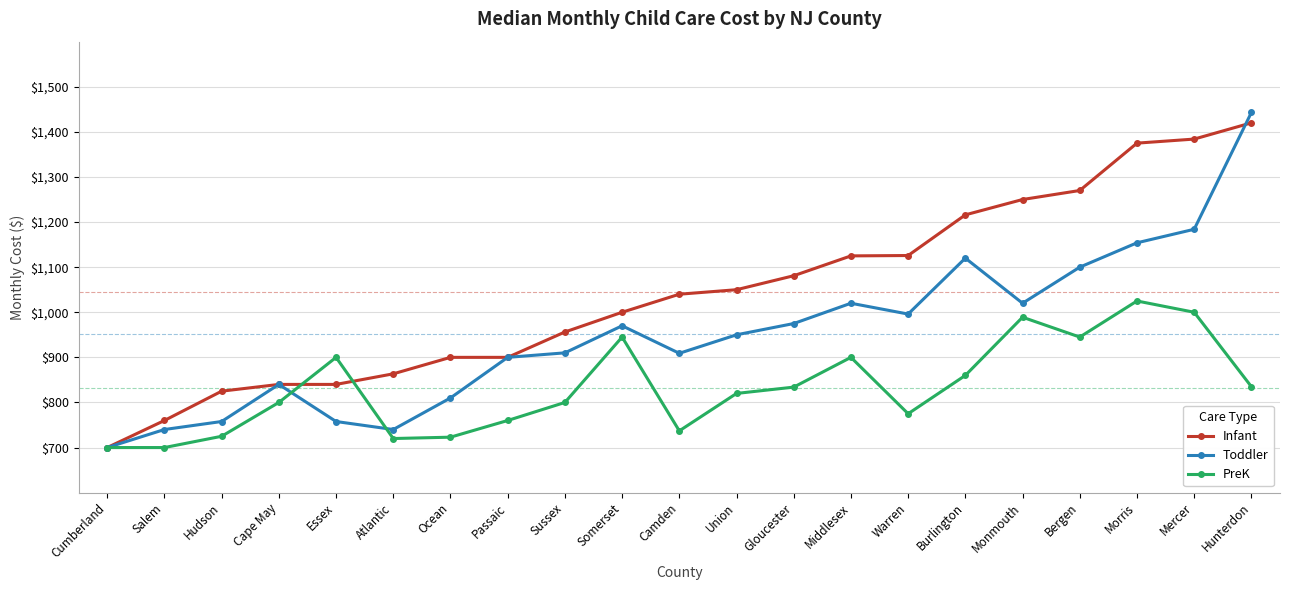

Does the chart have visible grid lines?

Yes